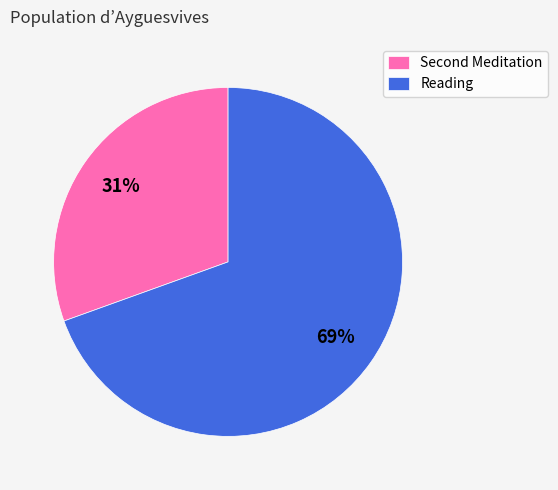

To the nearest percent, what portion does Reading represent?

69%